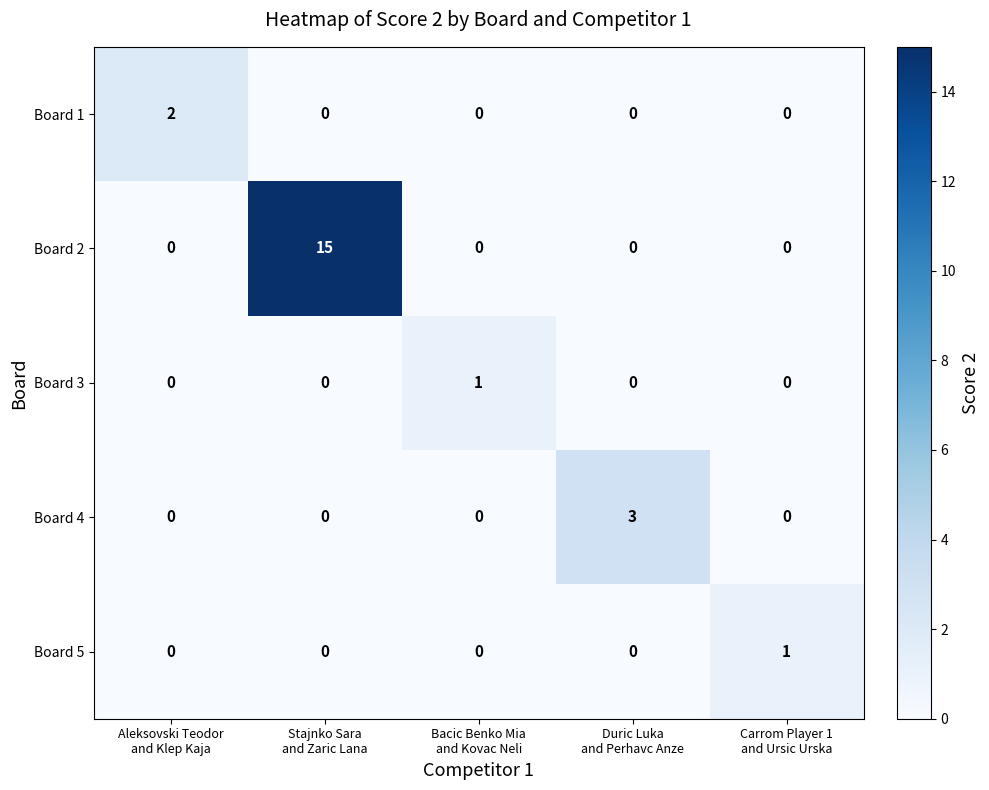

Which series has the largest total across all categories?

Board 2